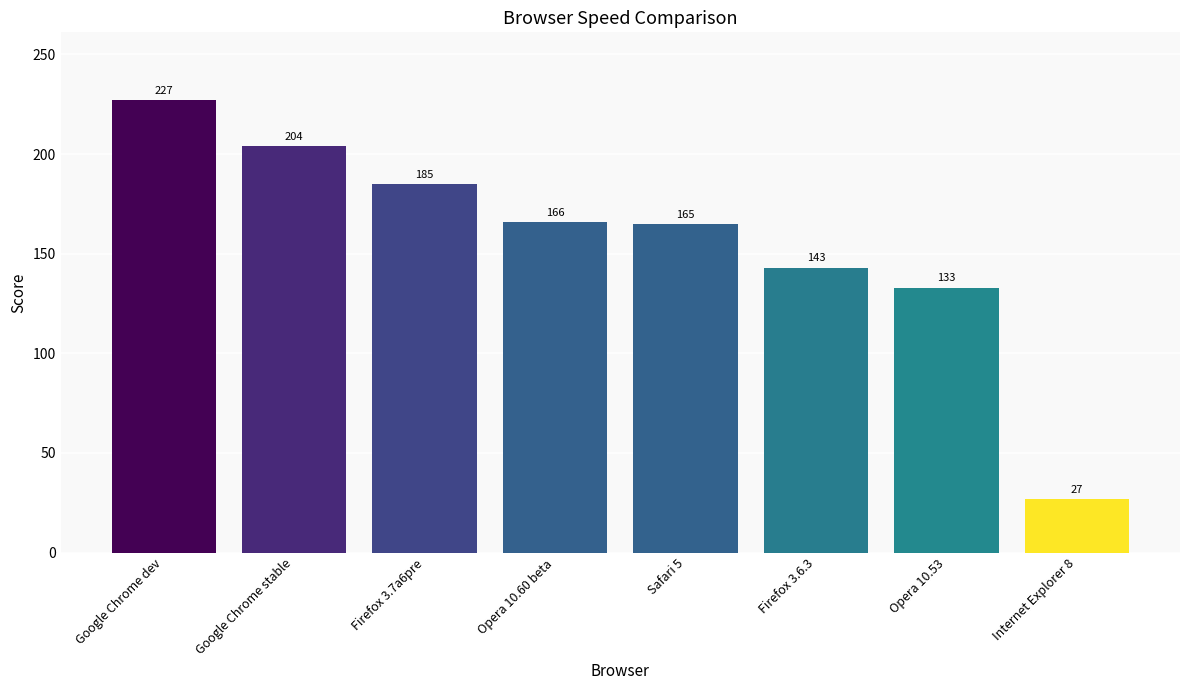

At which label is the value closest to 127?

Opera 10.53